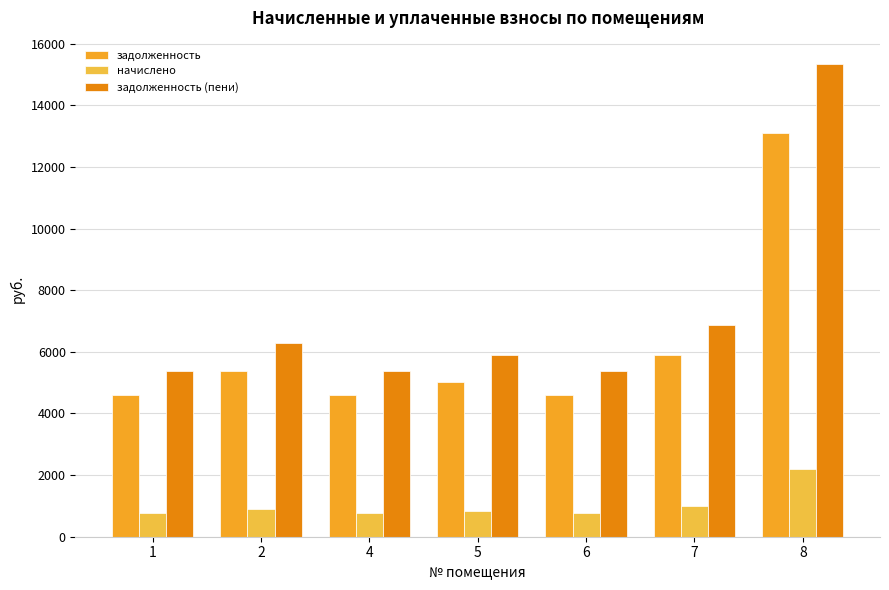

True or false: начислено has a value of 777.6 at 6.

True